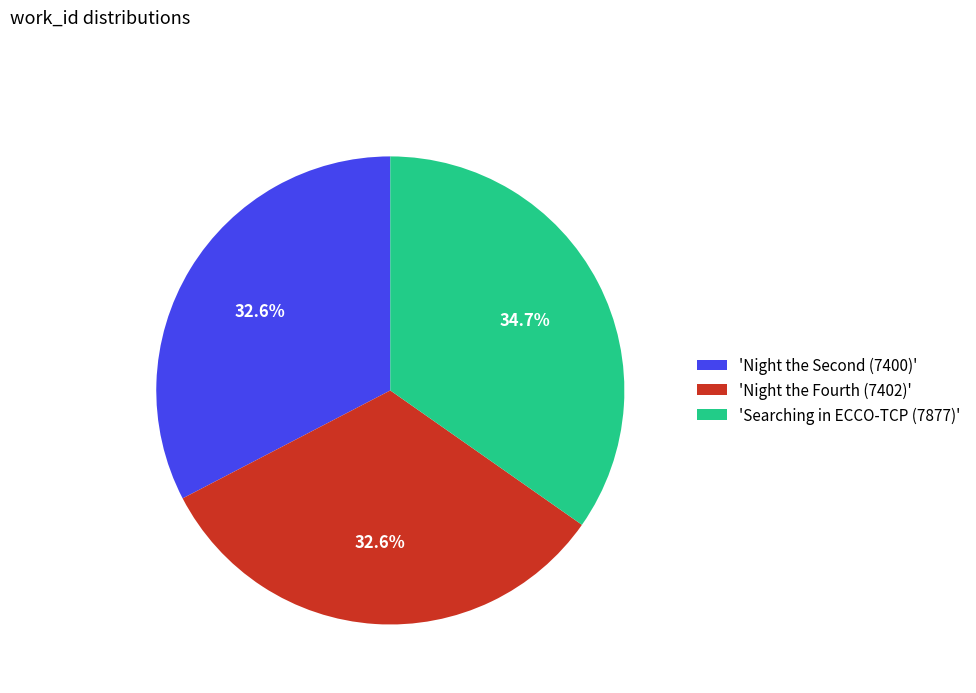

Is there a majority slice in this chart?

No